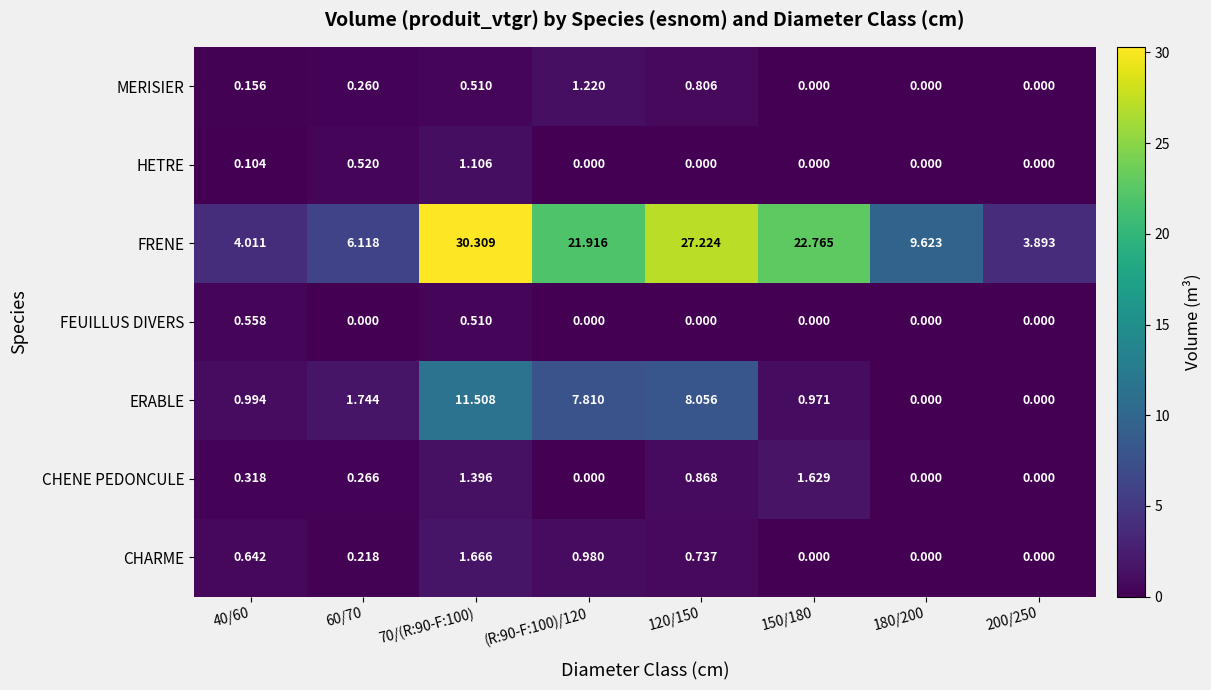

List the series in order of their peak value, lowest first.

FEUILLUS DIVERS, HETRE, MERISIER, CHENE PEDONCULE, CHARME, ERABLE, FRENE